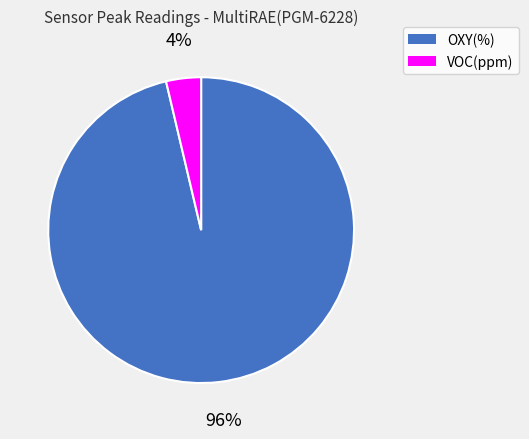

To the nearest percent, what percentage of the pie is OXY(%)?

96%